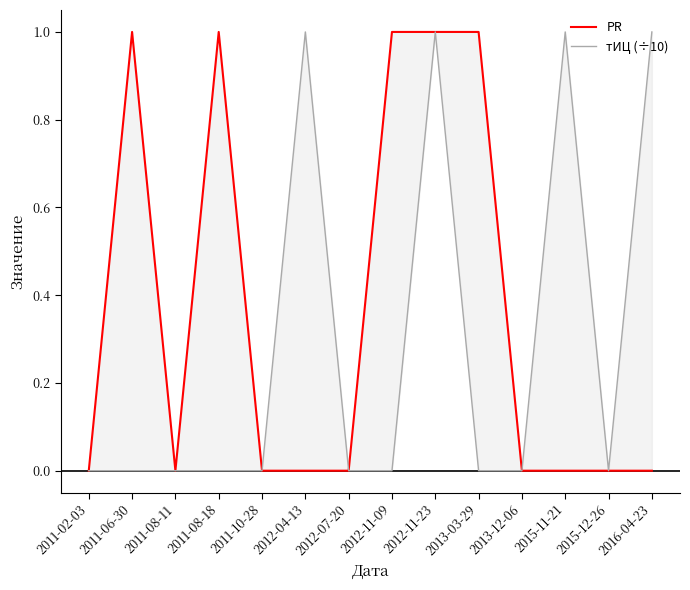

What is the label of the 10th point from the right?

2011-10-28